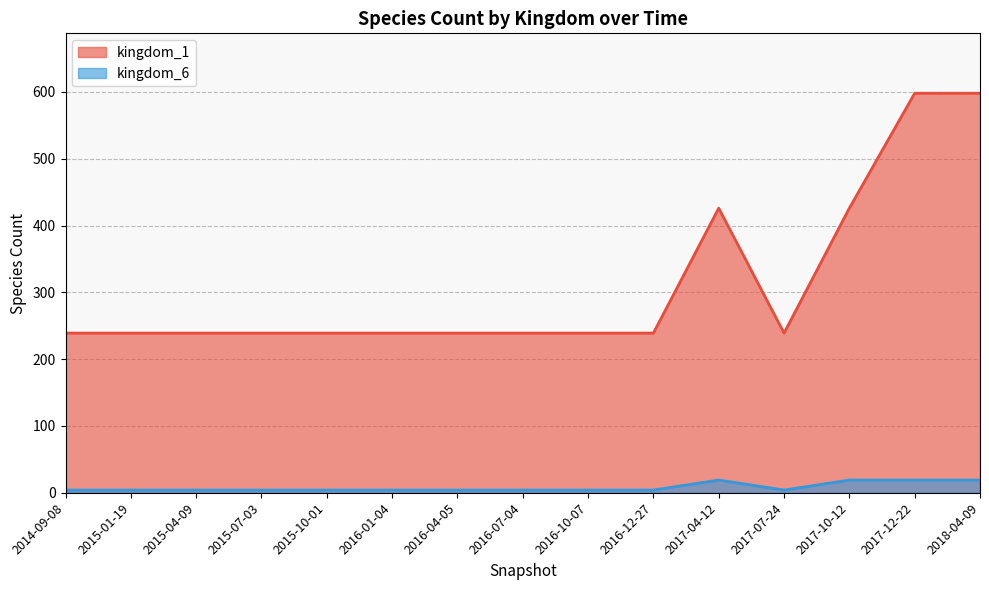

How many interior local valleys does the kingdom_6 series have?

1